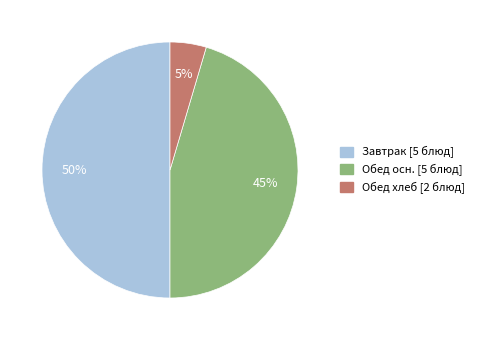

Combined, do Завтрак [5 блюд] and Обед хлеб [2 блюд] account for over 50%?

Yes